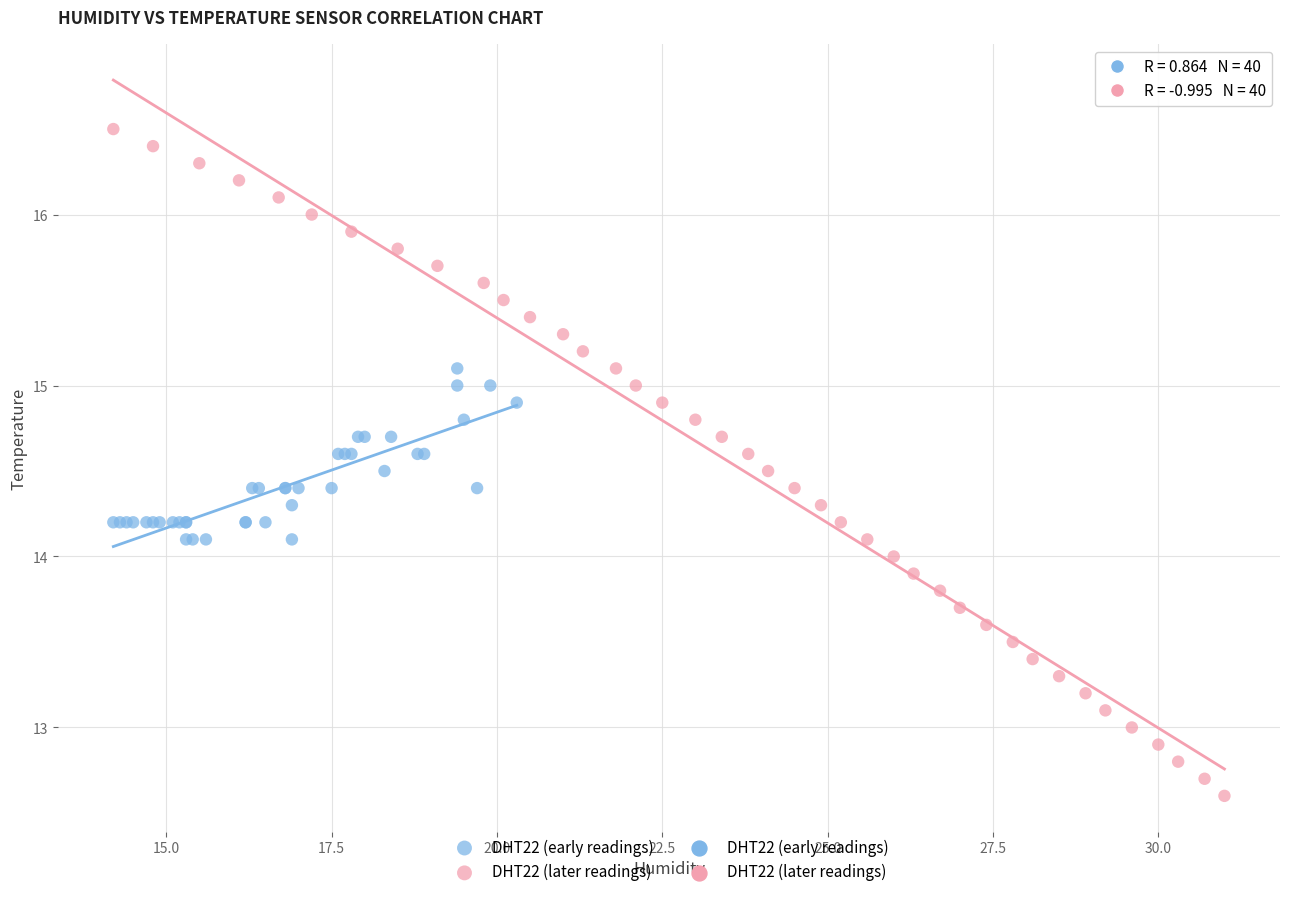

Which series has the widest spread of Y values?

DHT22 (later readings)